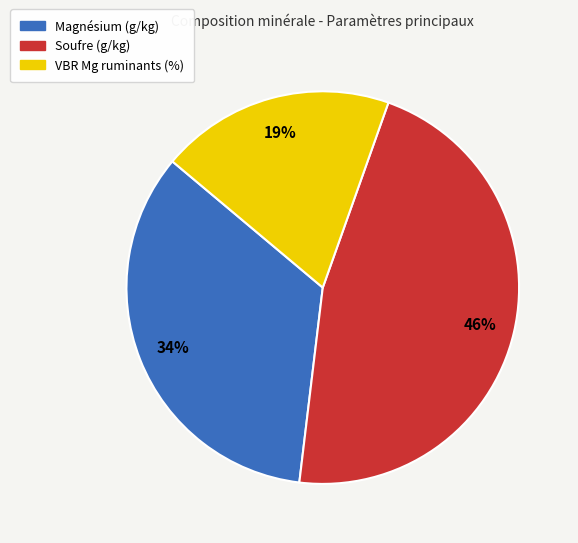

Which slice is the smallest?

VBR Mg ruminants (%)